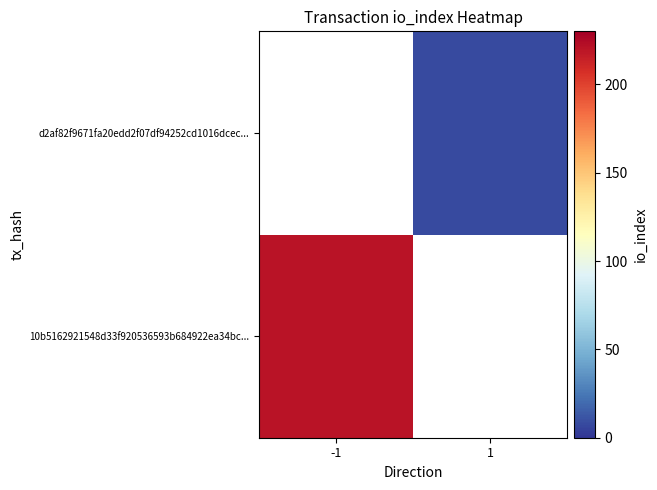

How many positive values does the 10b5162921548d33f920536593b684922ea34bc... series have?

1